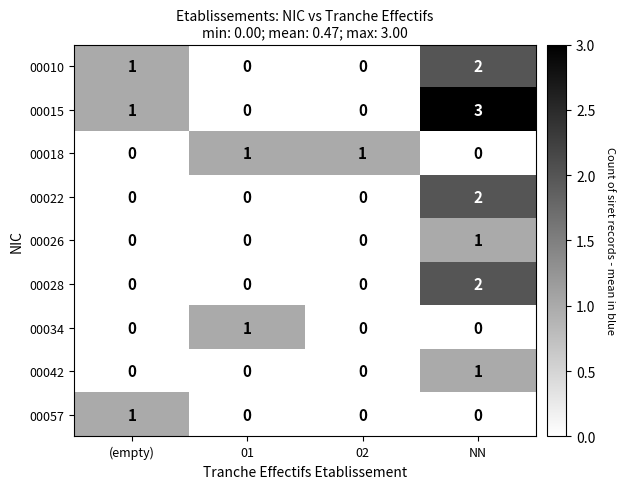

The 00018 series shows 1 at 01. True or false?

True